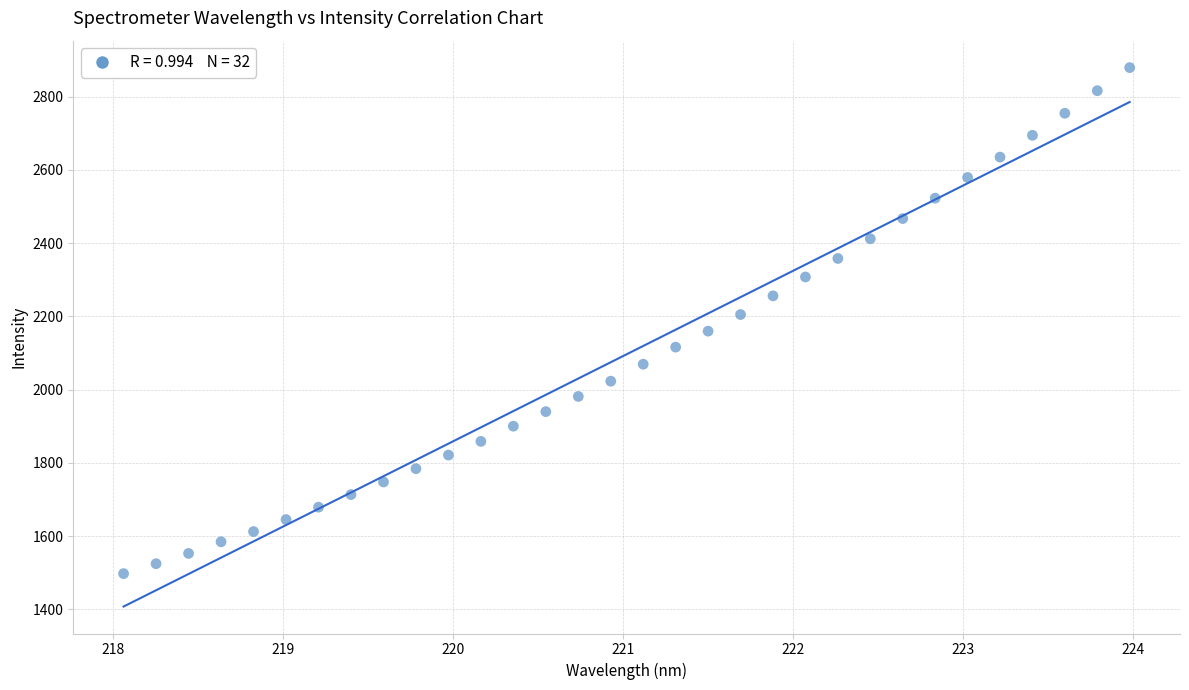

What is the range of X values (max minus min)?

5.9